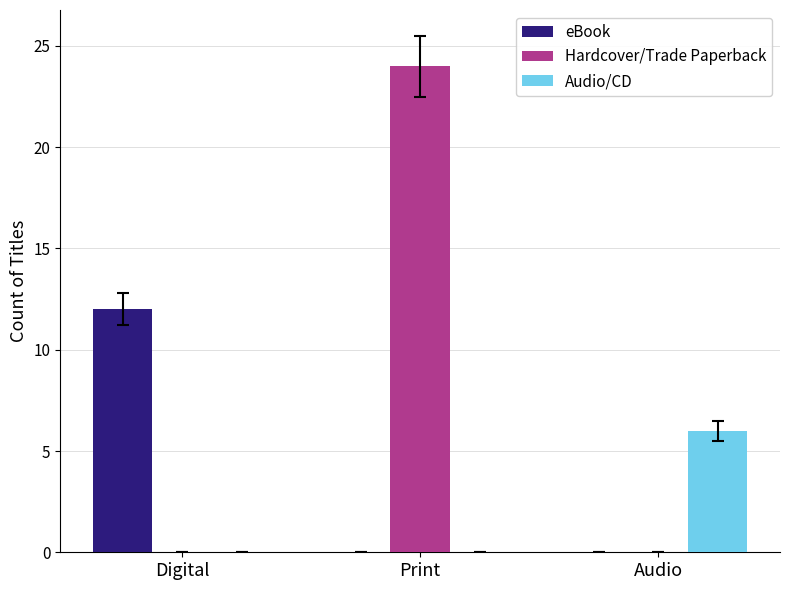

Reading left to right, list all the values displayed in this chart.

eBook: 12	0	0
Hardcover/Trade Paperback: 0	24	0
Audio/CD: 0	0	6